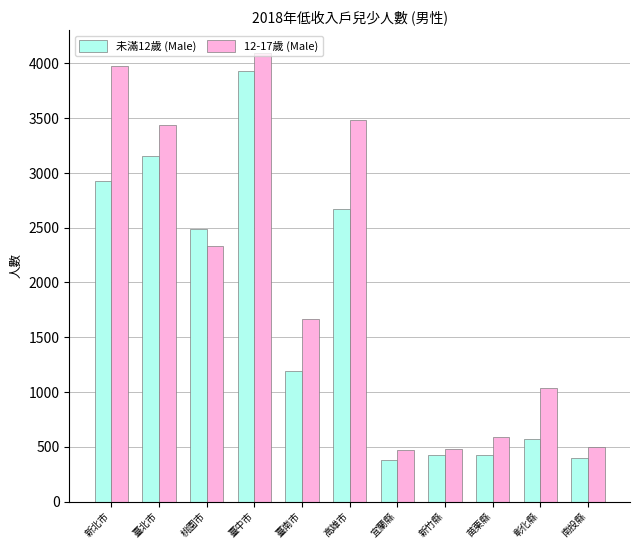

What is the difference between the 12-17歲 (Male) values at 高雄市 and 彰化縣?

2446